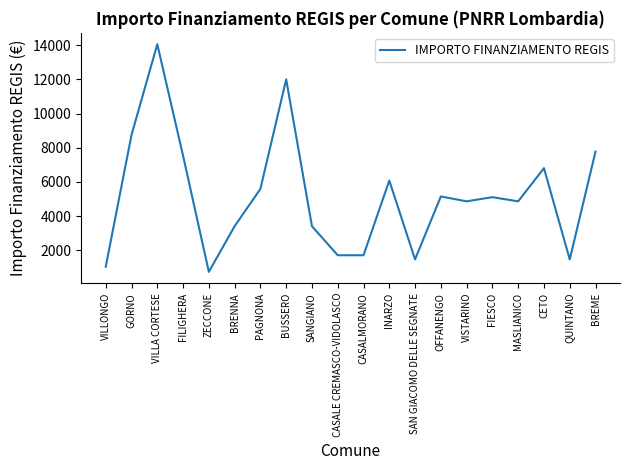

At which label does the data first exceed 5103?

GORNO